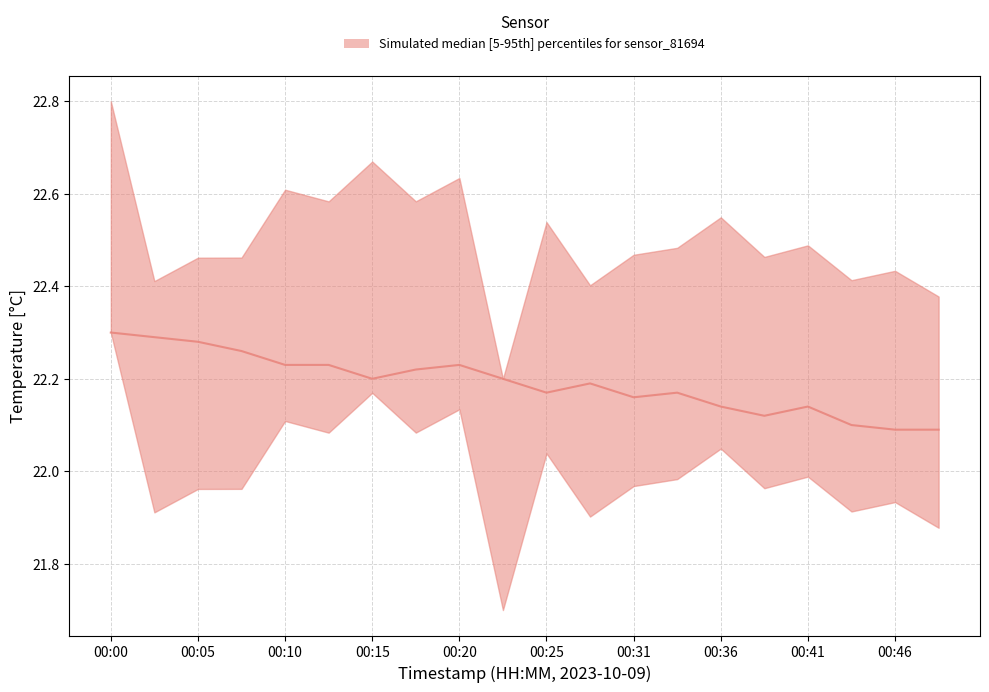

True or false: there are more than 0 points higher than both neighbors.

True